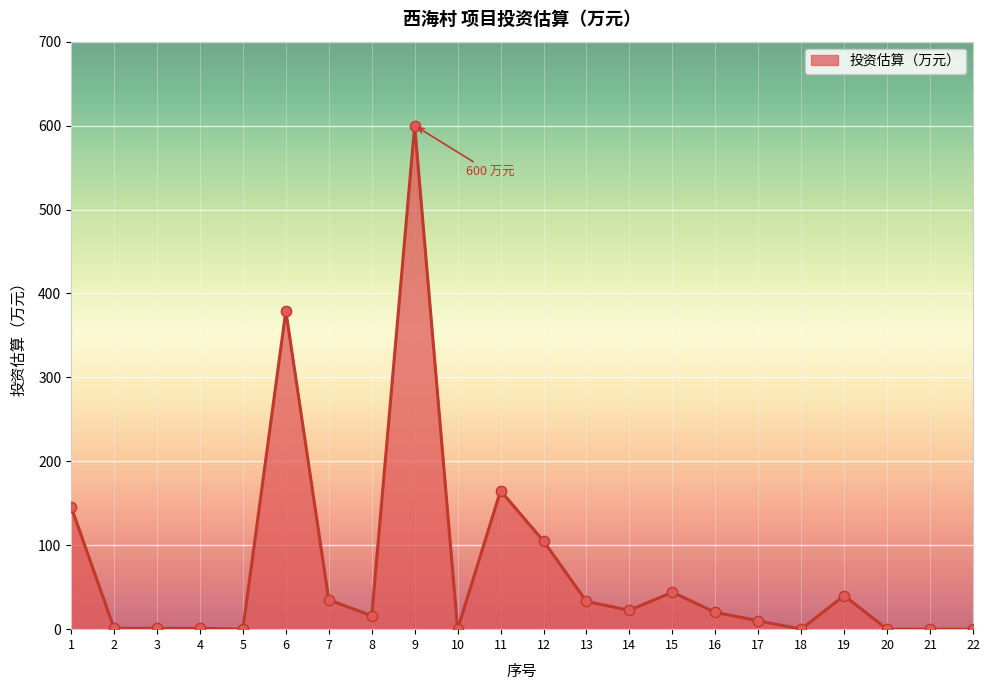

What is the difference between the values at 19 and 16?

20.0